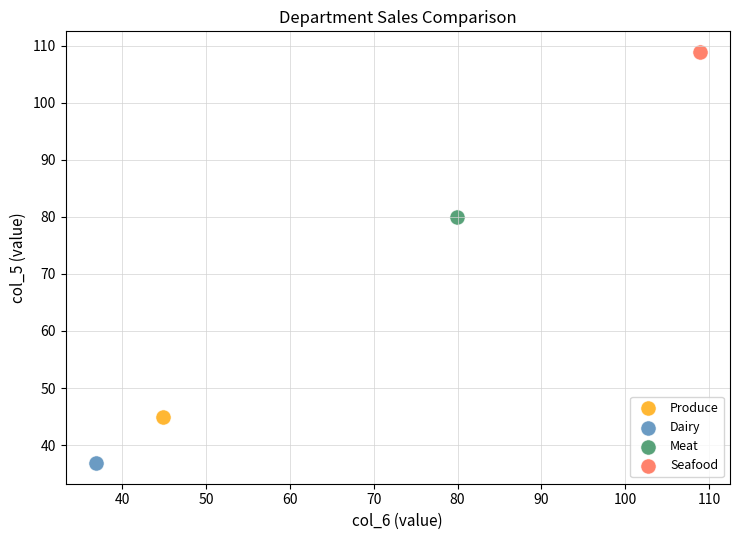

What are all the series names shown in the legend?

Produce, Dairy, Meat, Seafood